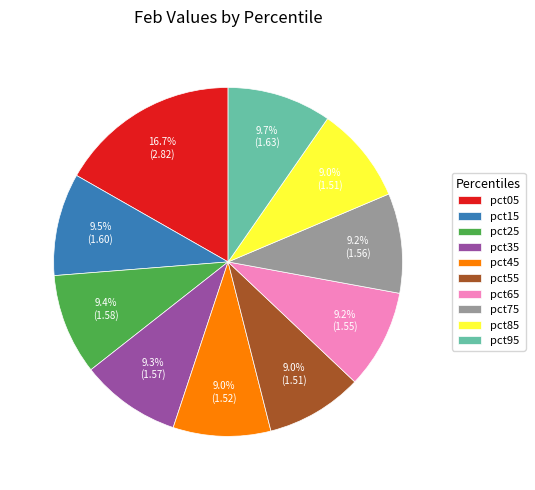

True or false: pct95 accounts for 15% of the total.

False